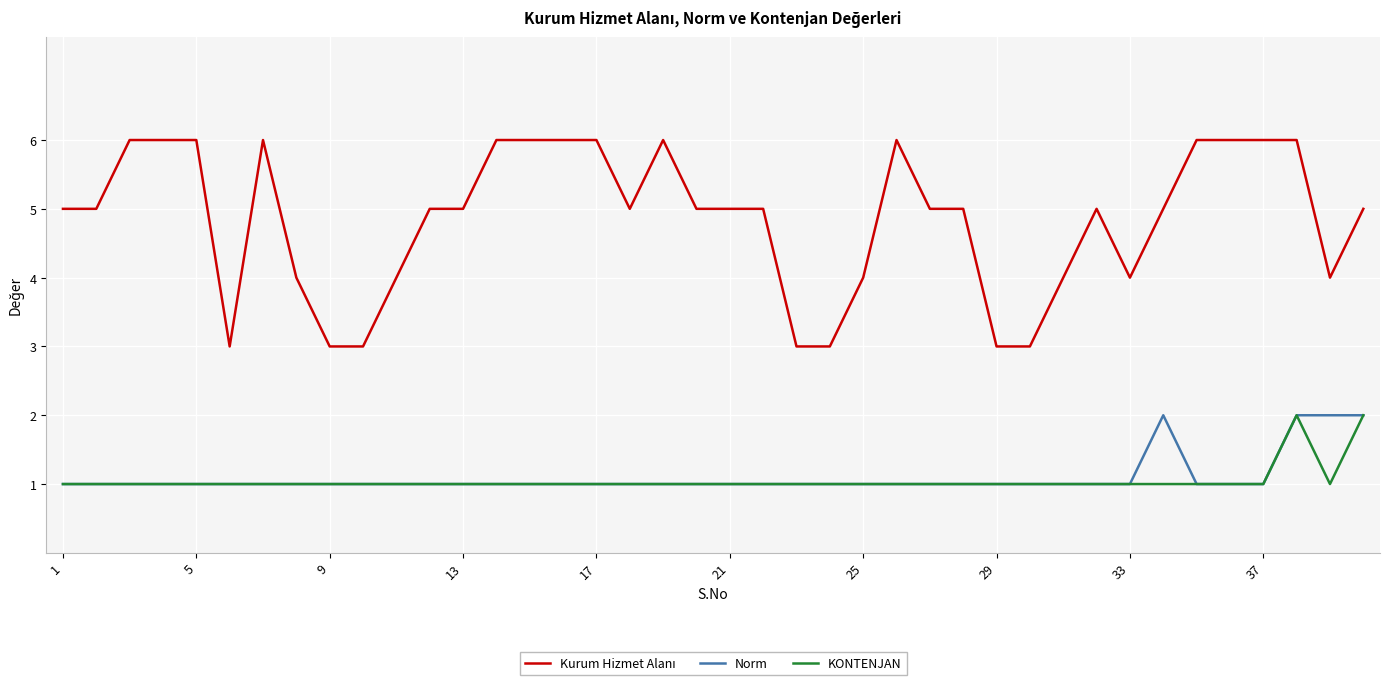

What is the greatest value displayed?

6